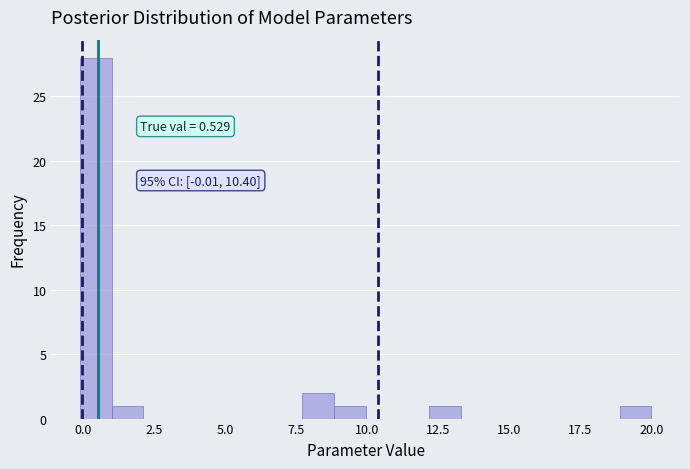

Around what value on the x-axis is the tallest bar? Give the approximate position of its centre, as read against the axis.

0.5